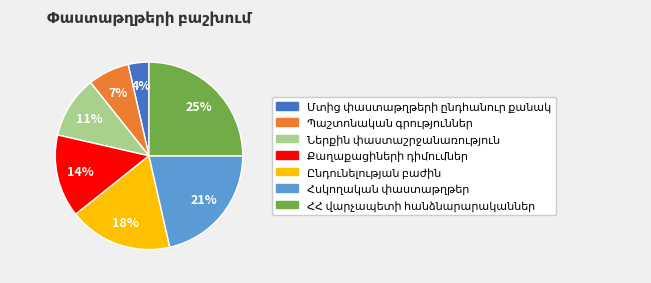

Is there any slice that represents more than half of the pie?

No